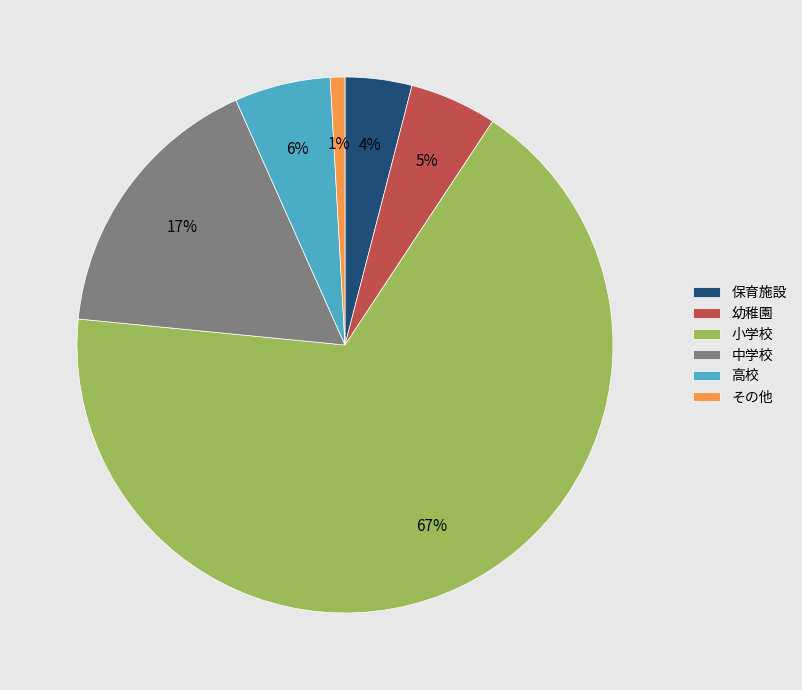

To the nearest percent, what is the average slice percentage?

17%